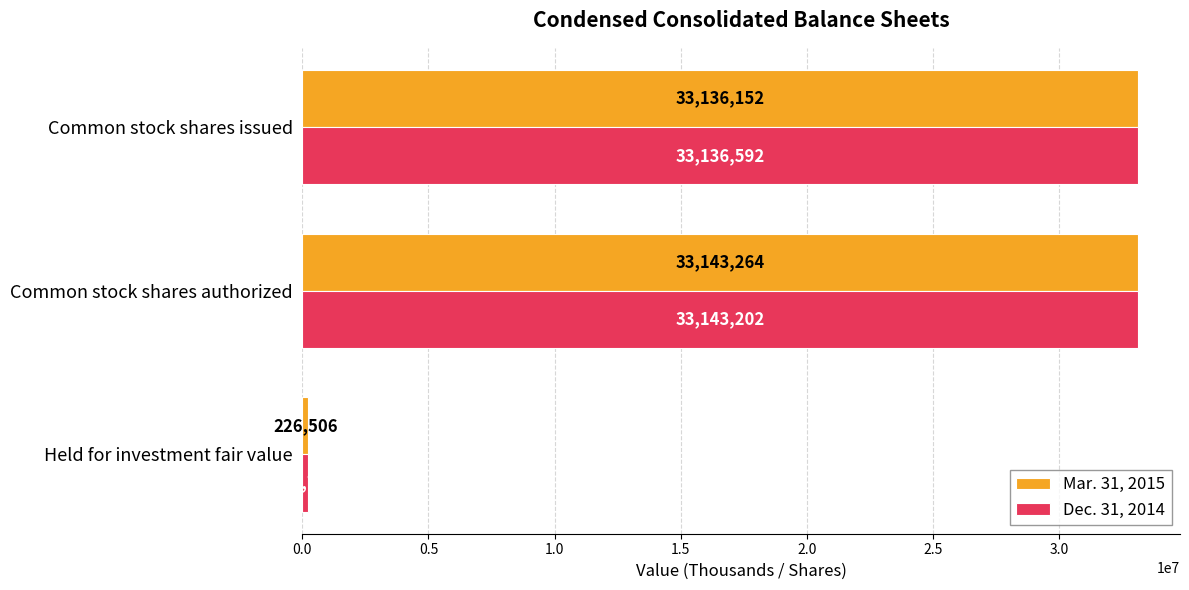

What is the total value across all series at Held for investment fair value?

435294